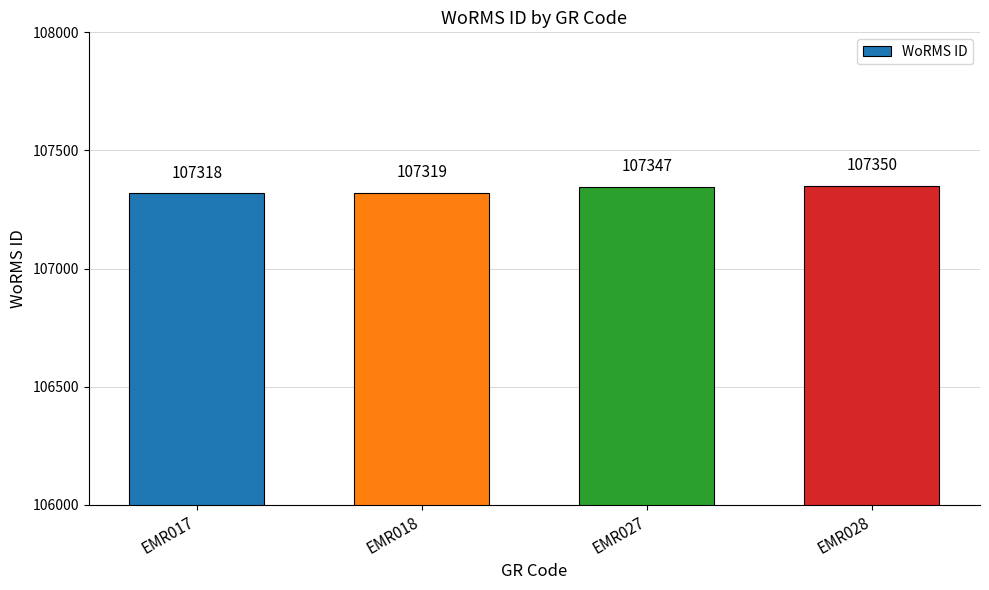

What is the difference between the values at EMR017 and EMR027?

29